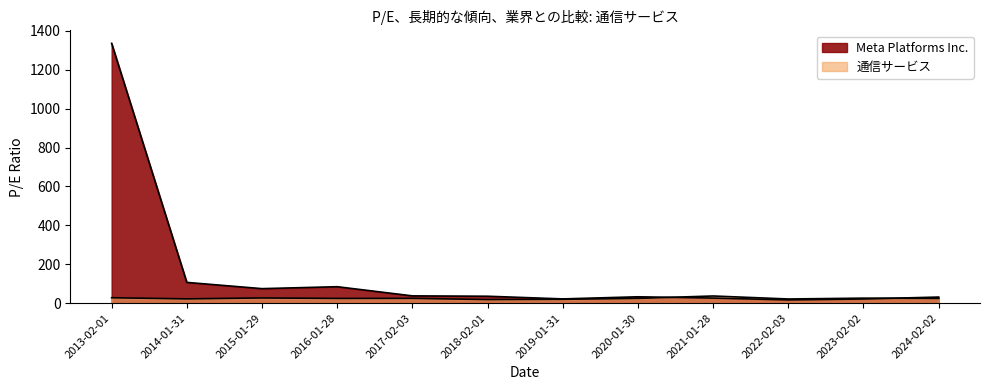

List the series in order of their peak value, highest first.

Meta Platforms Inc., 通信サービス